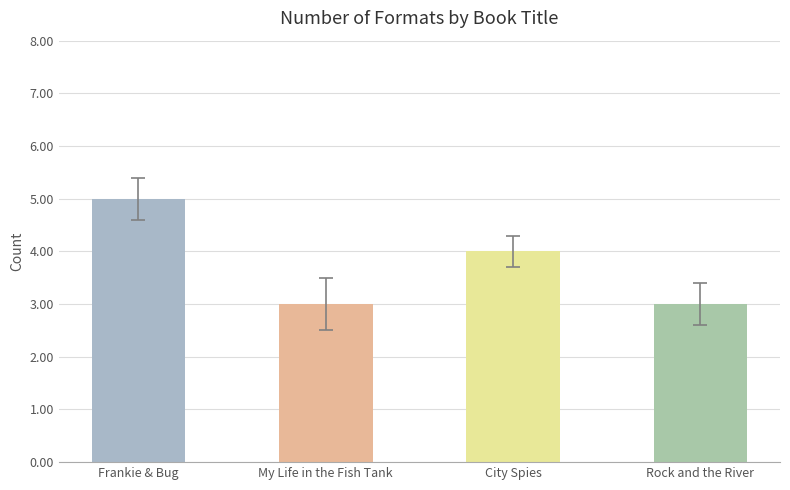

Read the value at Frankie & Bug.

5